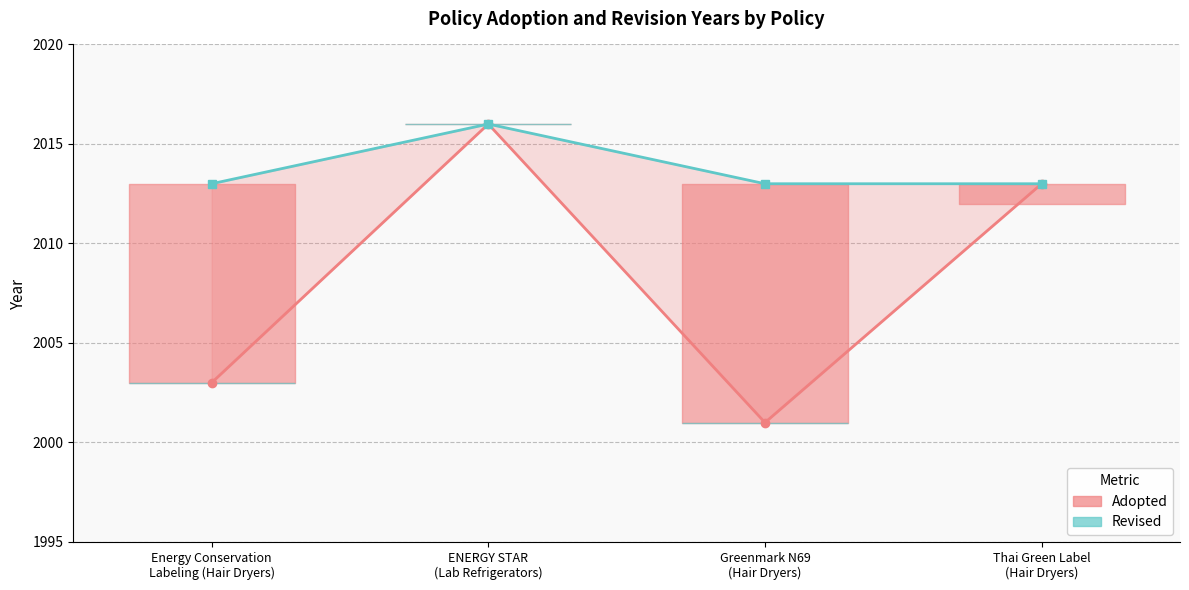

How many lines are shown in the chart?

2